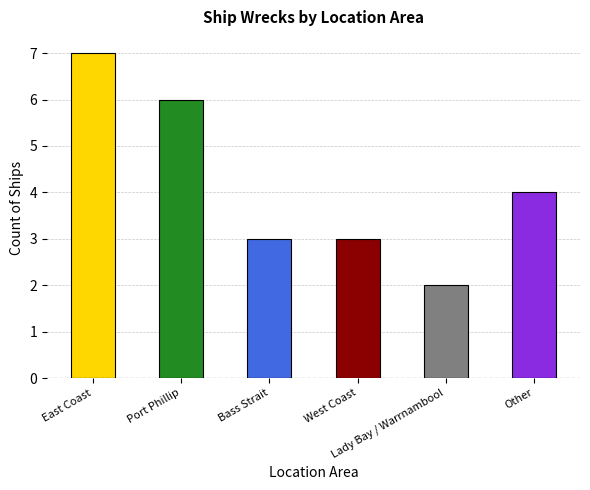

What is the greatest value displayed?

7